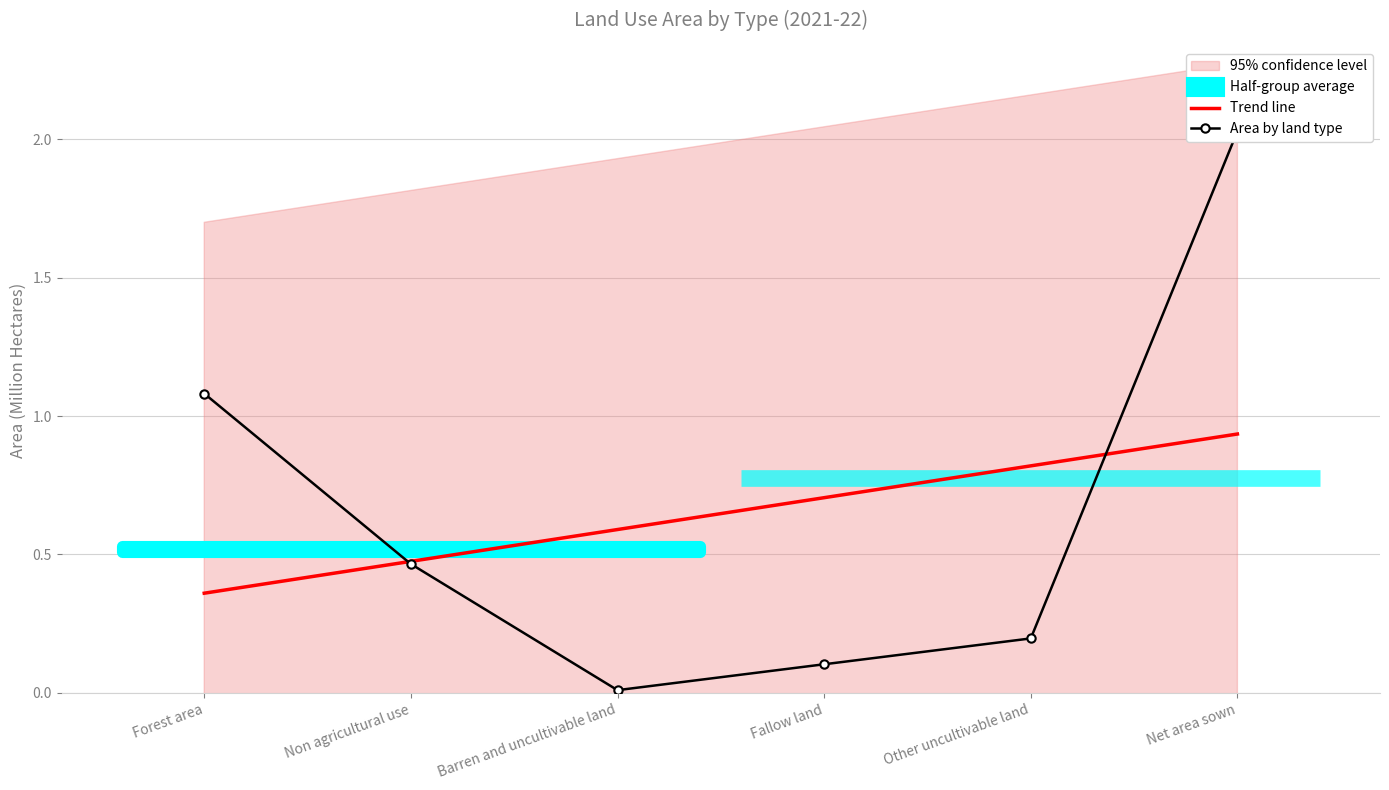

What is the total value across all series at Forest area?

1.4